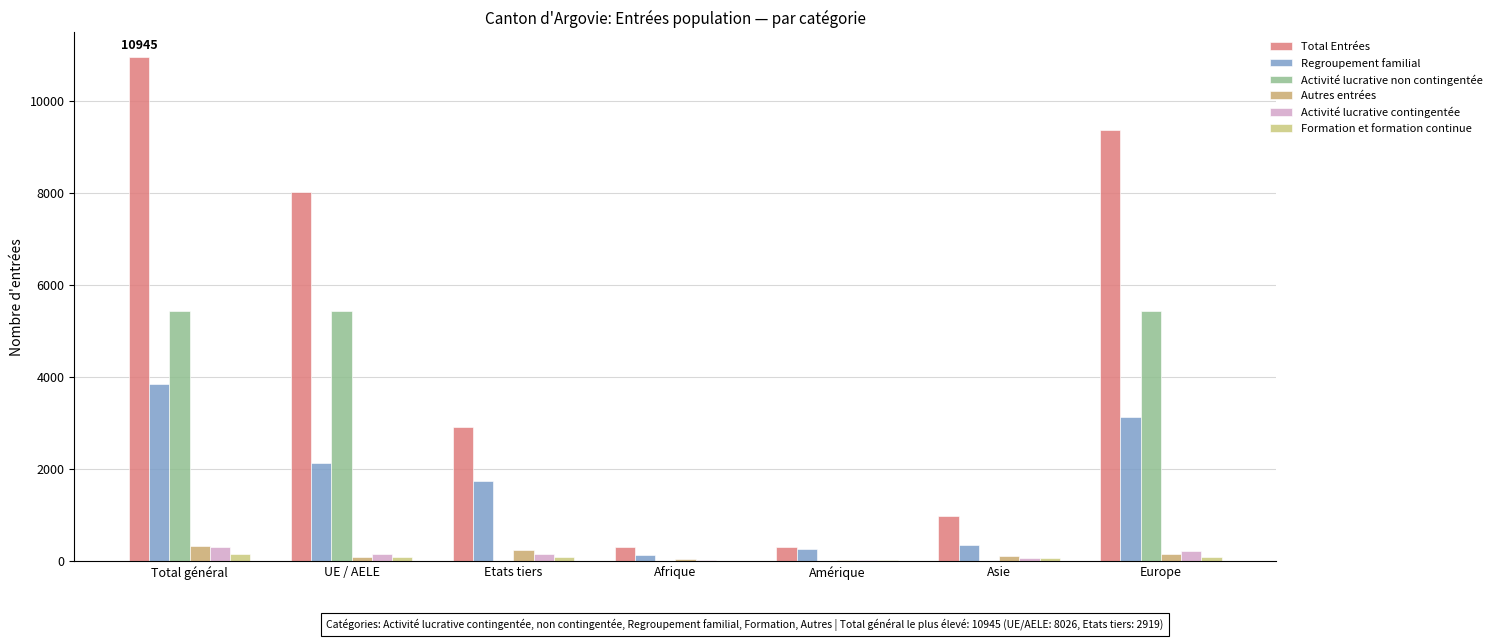

At which label does Activité lucrative contingentée first exceed 146?

Total général